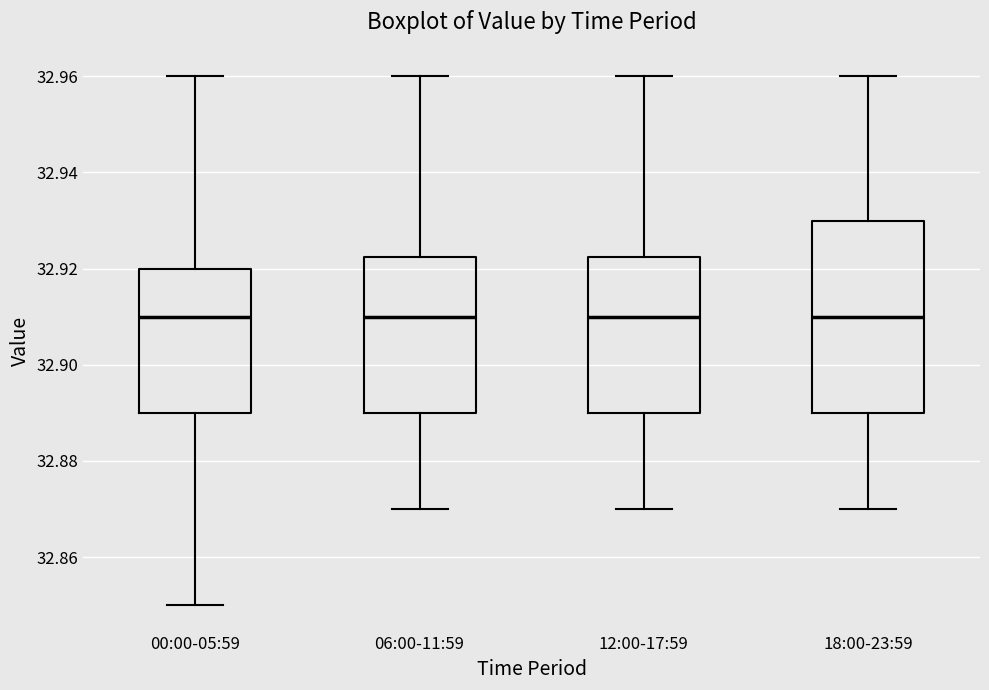

Which box is the tallest, from its lower edge to its upper edge?

18:00-23:59